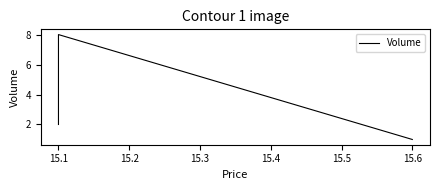

Which has a higher value, 15.1 or 15.6?

15.1